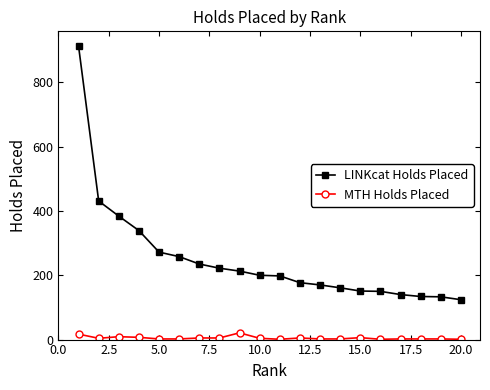

Which series has the largest total across all categories?

LINKcat Holds Placed